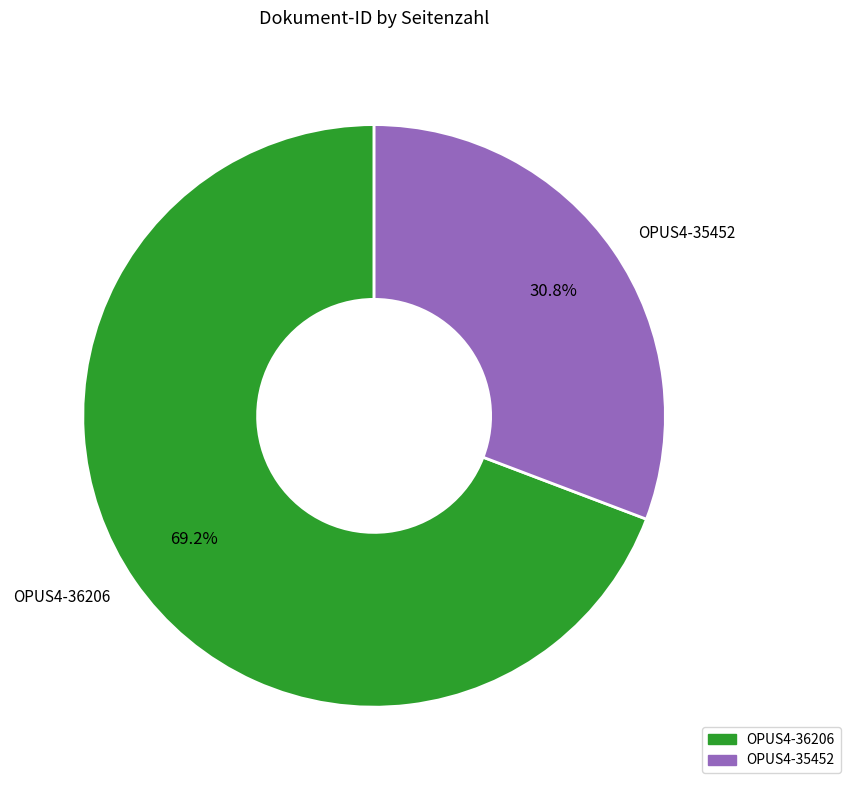

Is it true that OPUS4-36206 is 69% of the pie?

True